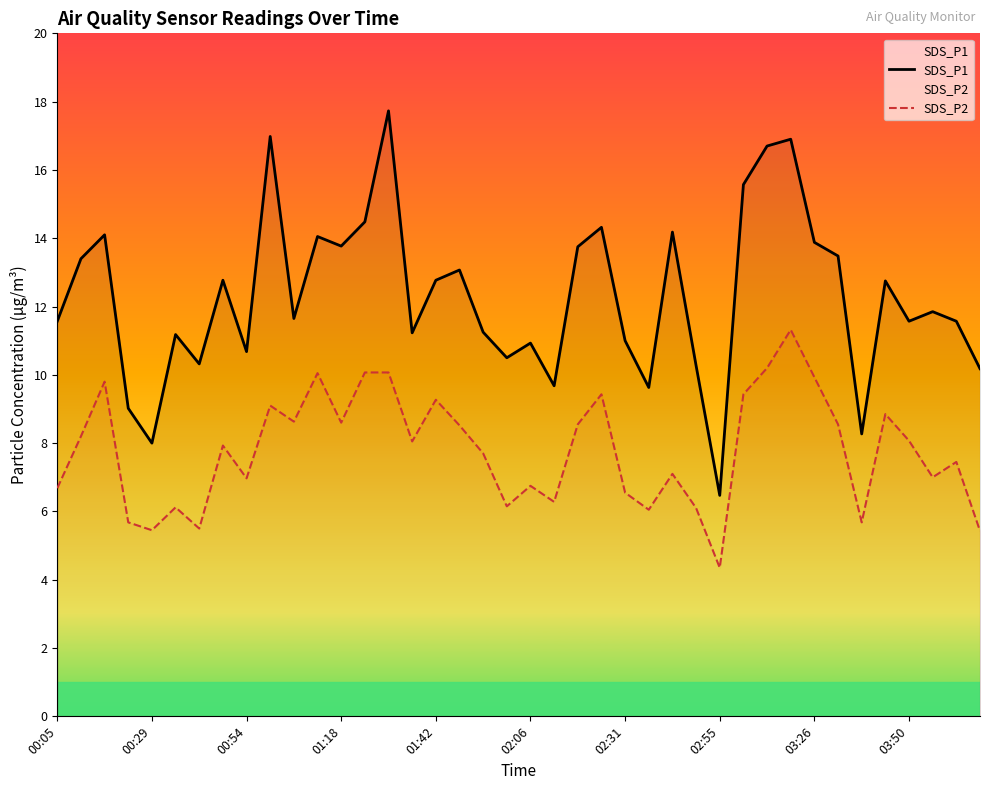

Where is SDS_P1 nearest to the value 12?

37